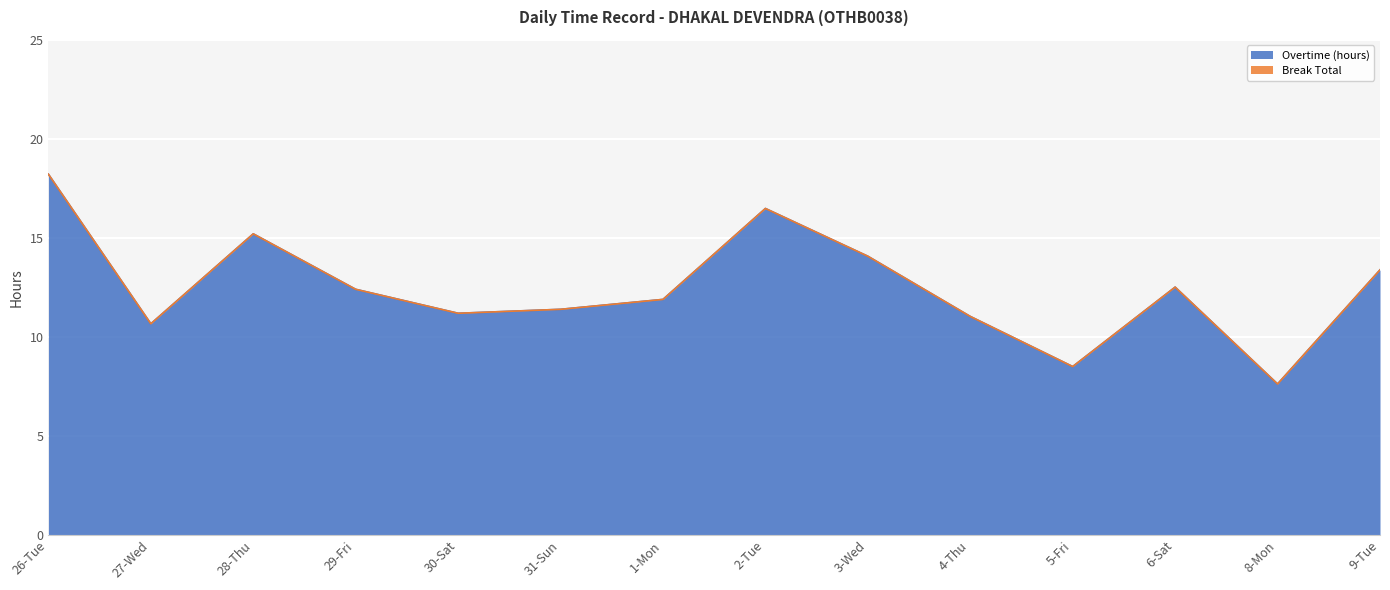

What is the difference between the values at 8-Mon and 29-Fri?

4.8